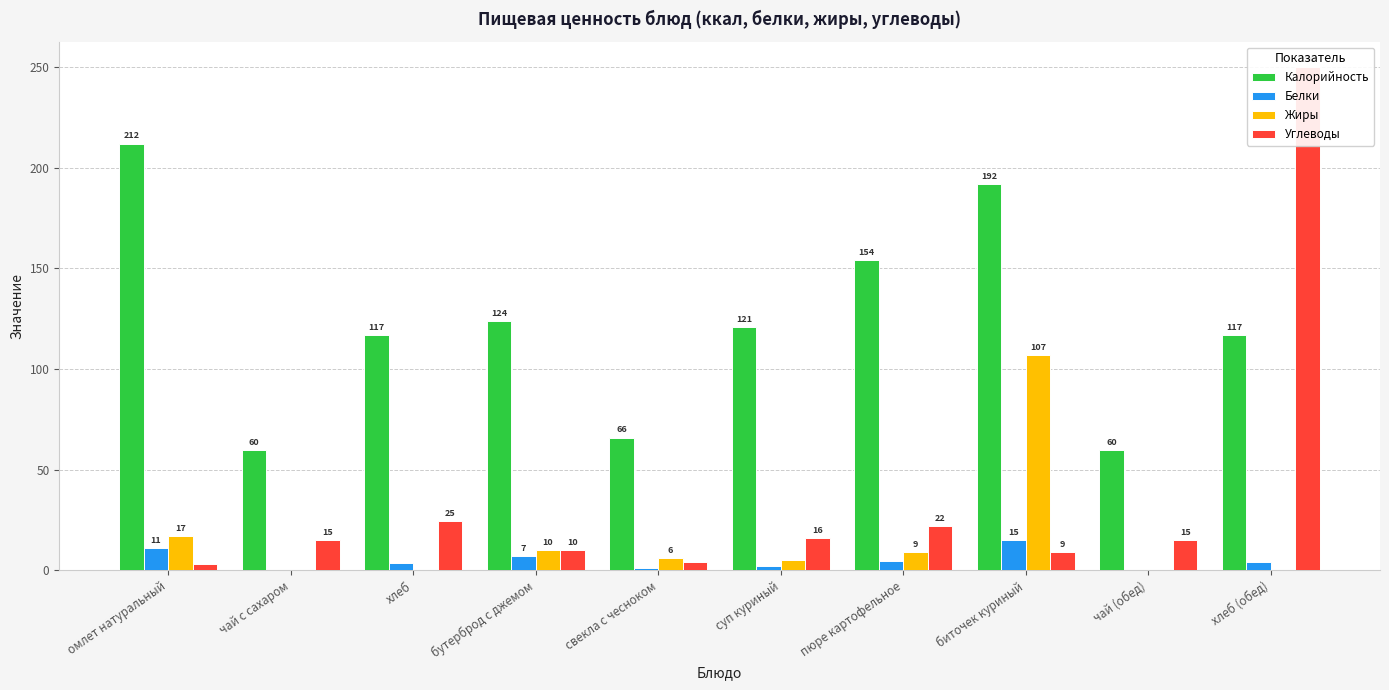

What is the difference between the Жиры values at чай (обед) and пюре картофельное?

9.0